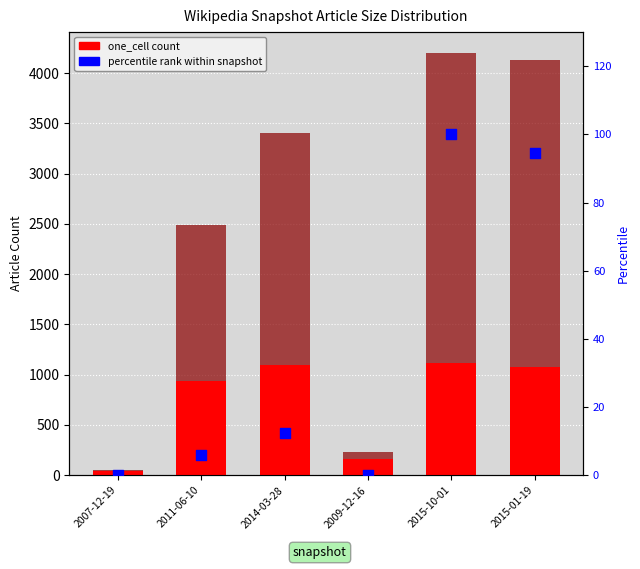

What is the total value across all series at 2015-01-19?

4225.6